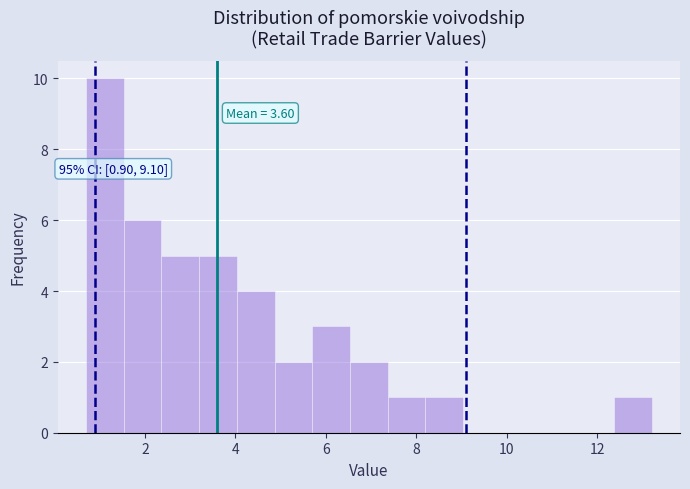

Over which range of the x-axis is the bar tallest?

0.8 to 1.6